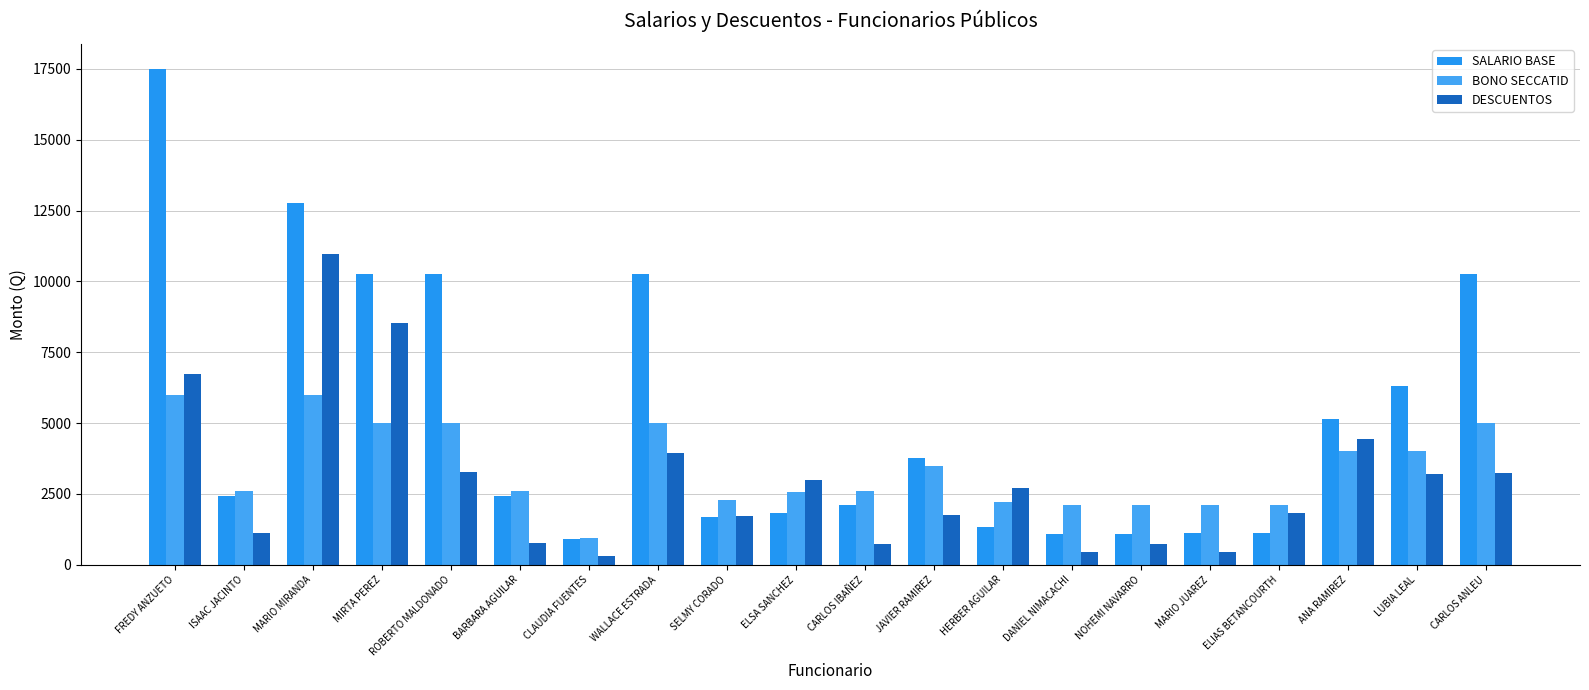

Read the DESCUENTOS value at NOHEMI NAVARRO.

742.1